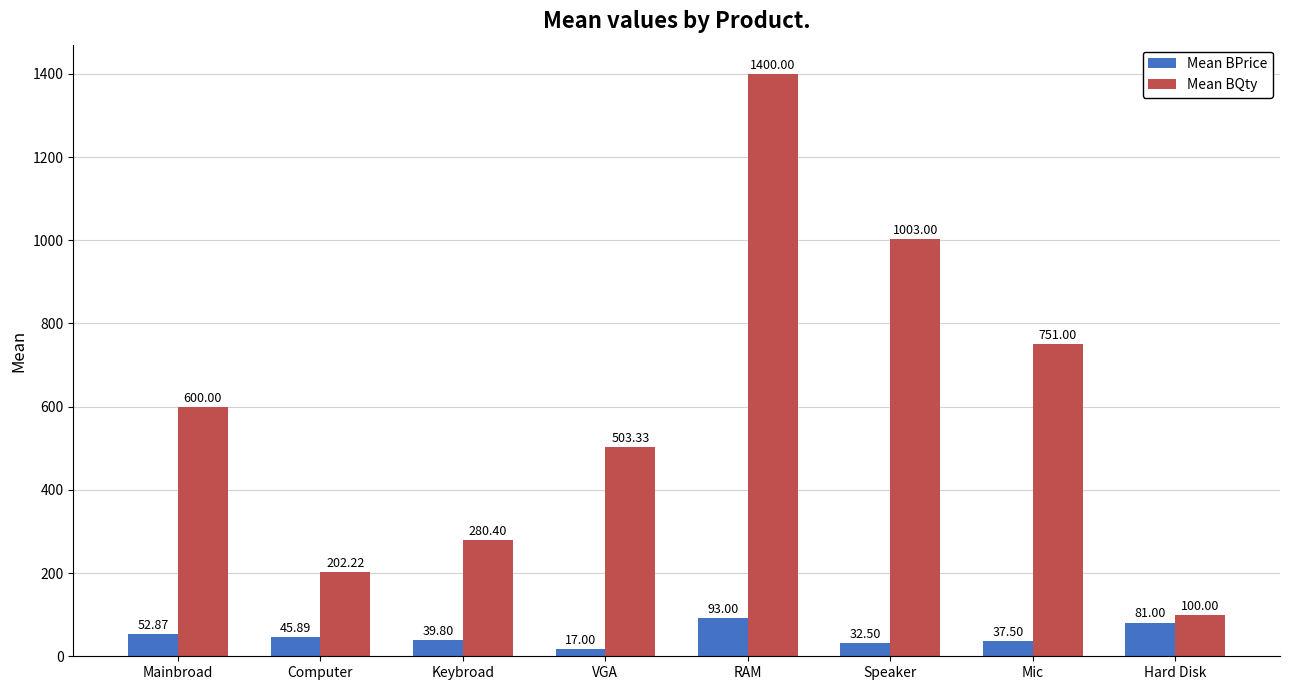

Are the bars horizontal?

No